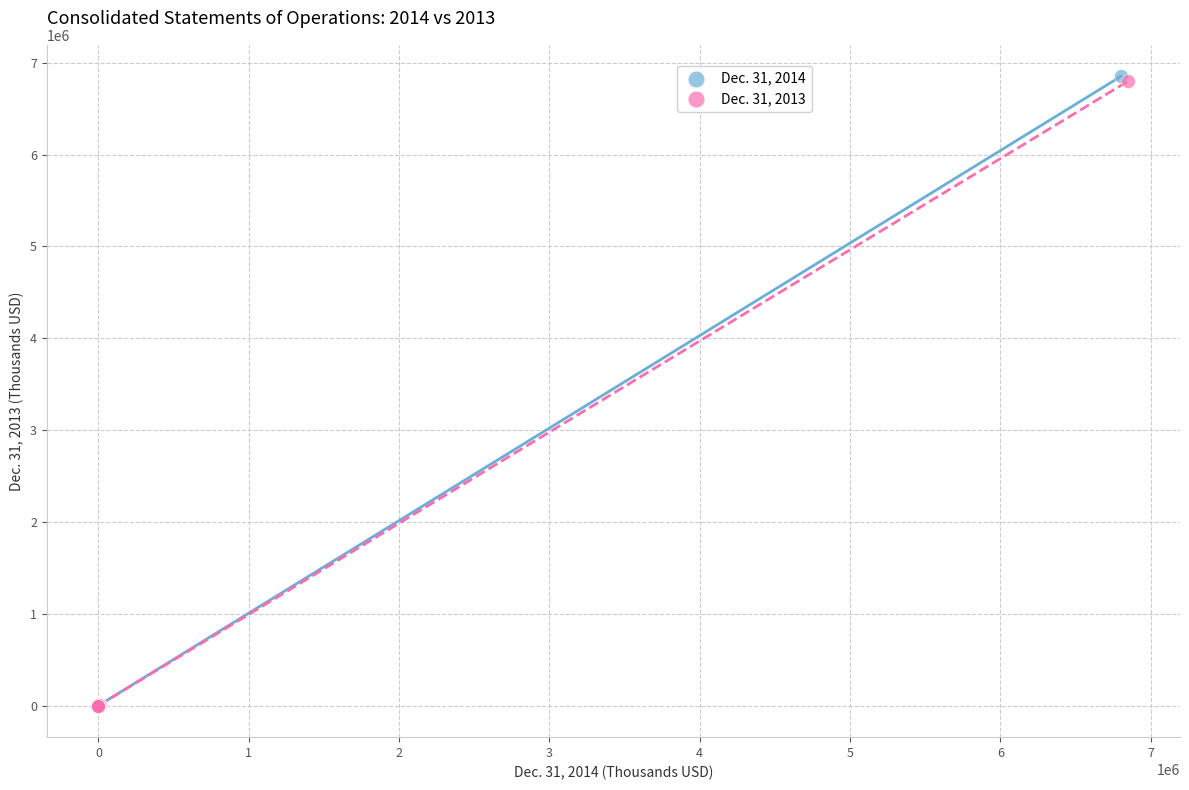

What are all the series names shown in the legend?

Dec. 31, 2014, Dec. 31, 2013